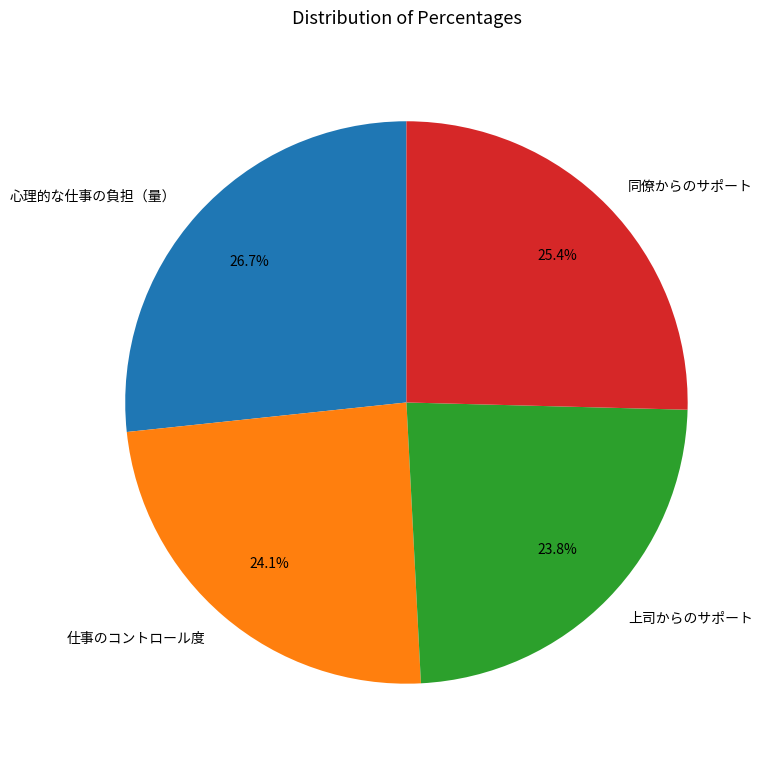

Is it true that 心理的な仕事の負担（量） is 37% of the pie?

False